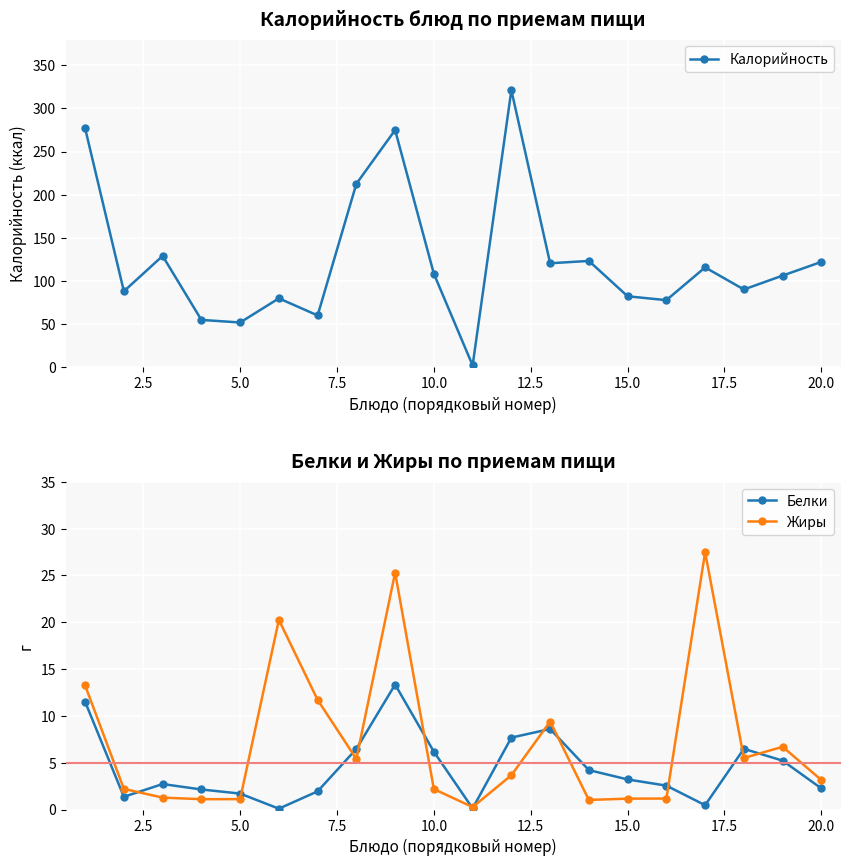

Count the number of data series in this chart.

3